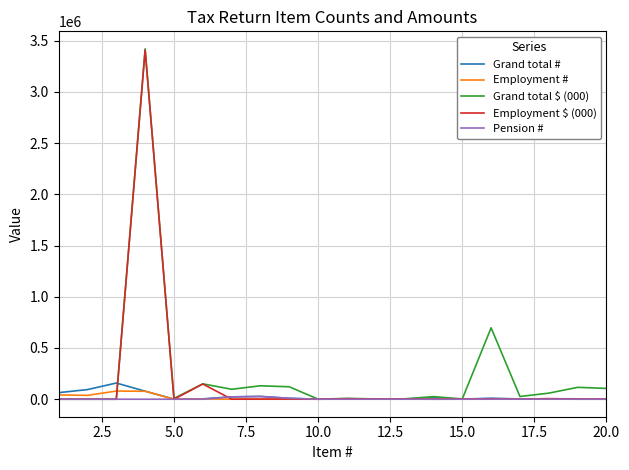

What is the maximum value shown in the chart?

3420799